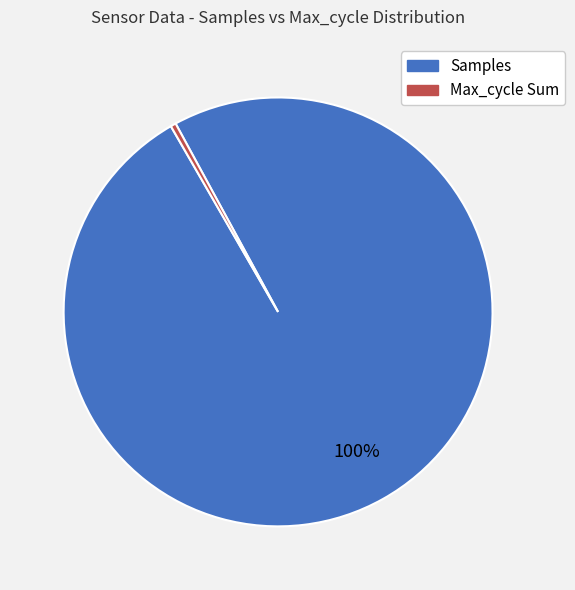

Count the number of slices in the pie.

2